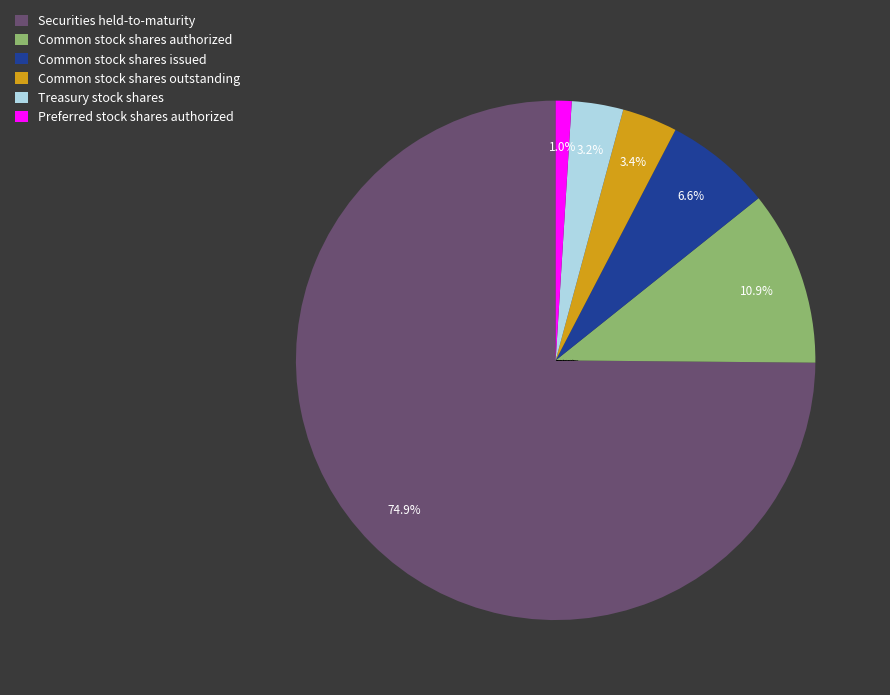

Combined, what portion of the pie is Common stock shares outstanding and Treasury stock shares?

6.6%